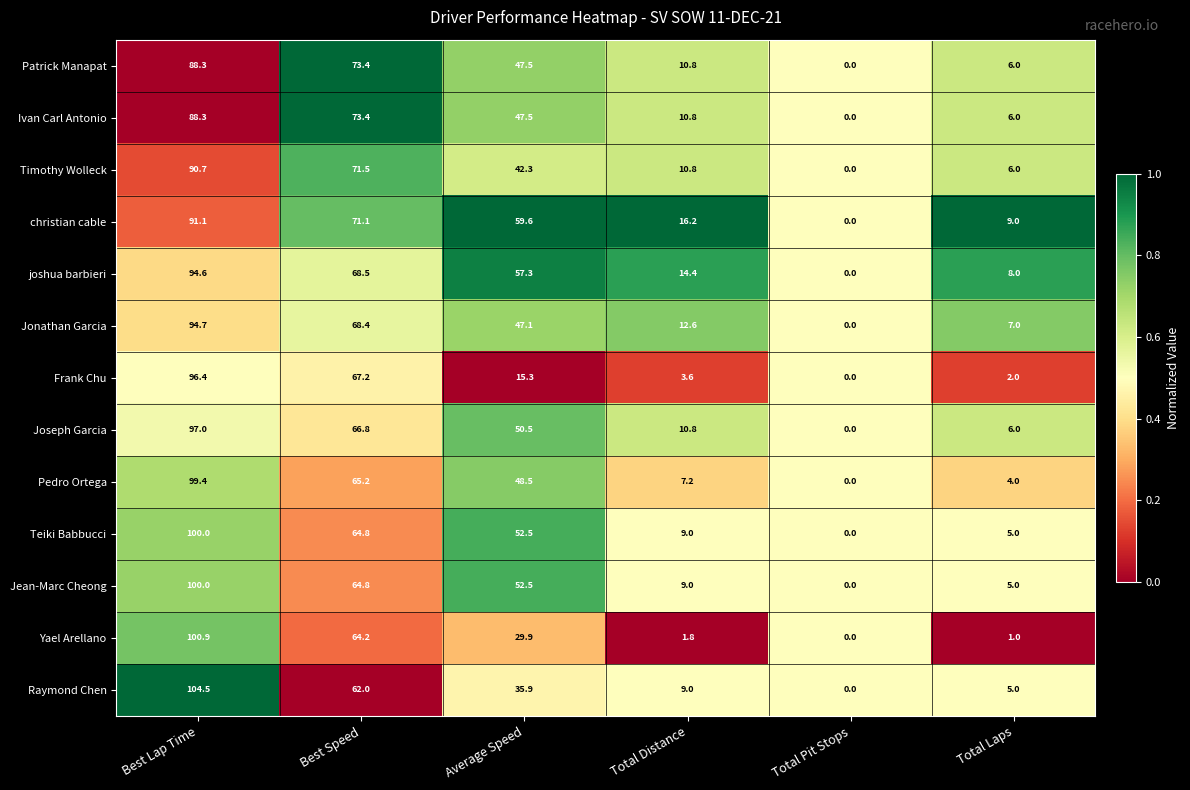

Between Best Lap Time and Average Speed, which series saw the biggest shift?

Frank Chu